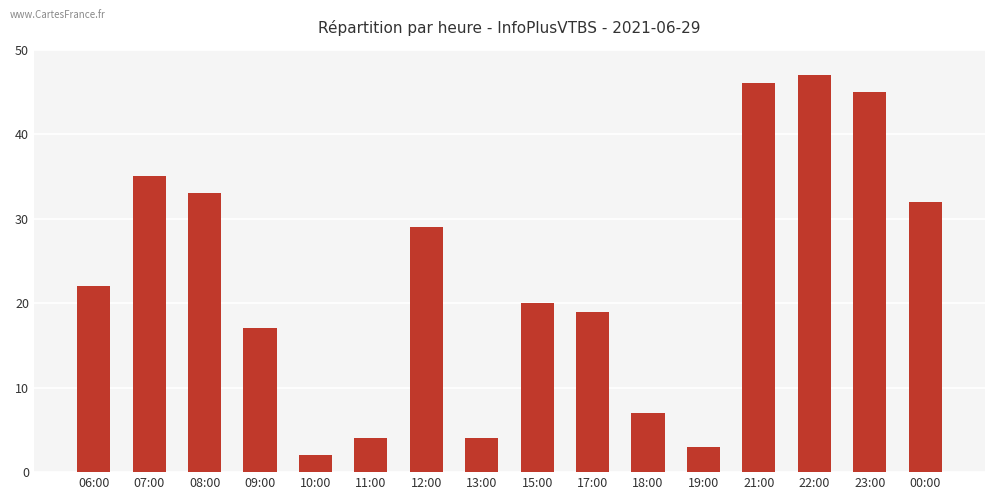

What is the value of the 9th bar from the left?

20